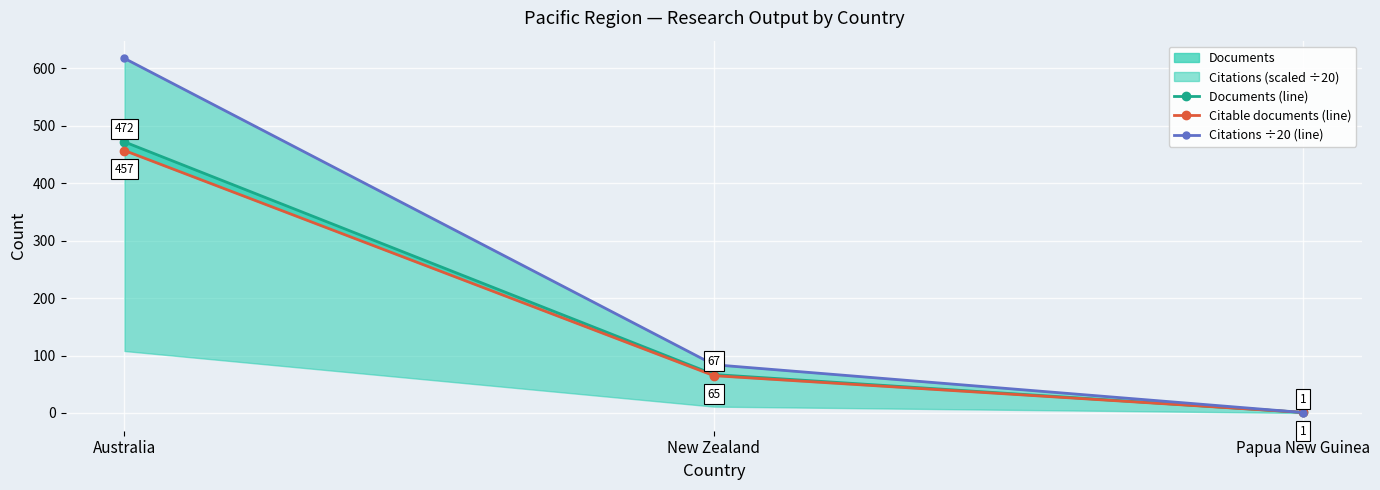

What is the lowest value of the Citable documents (line) series?

1.0